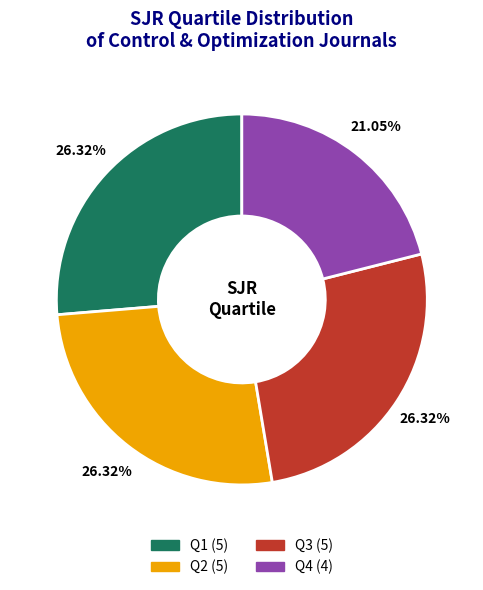

Which has a higher value, Q1 or Q4?

Q1